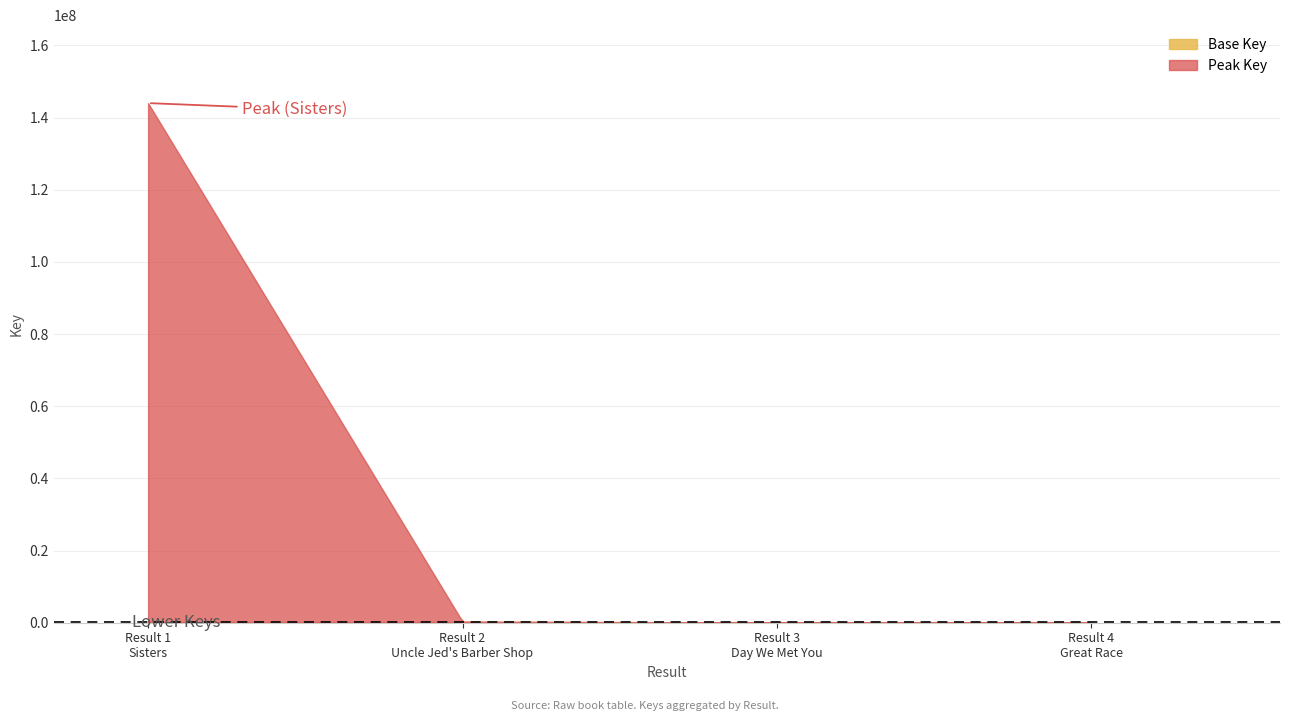

What is the maximum value shown in the chart?

144016089